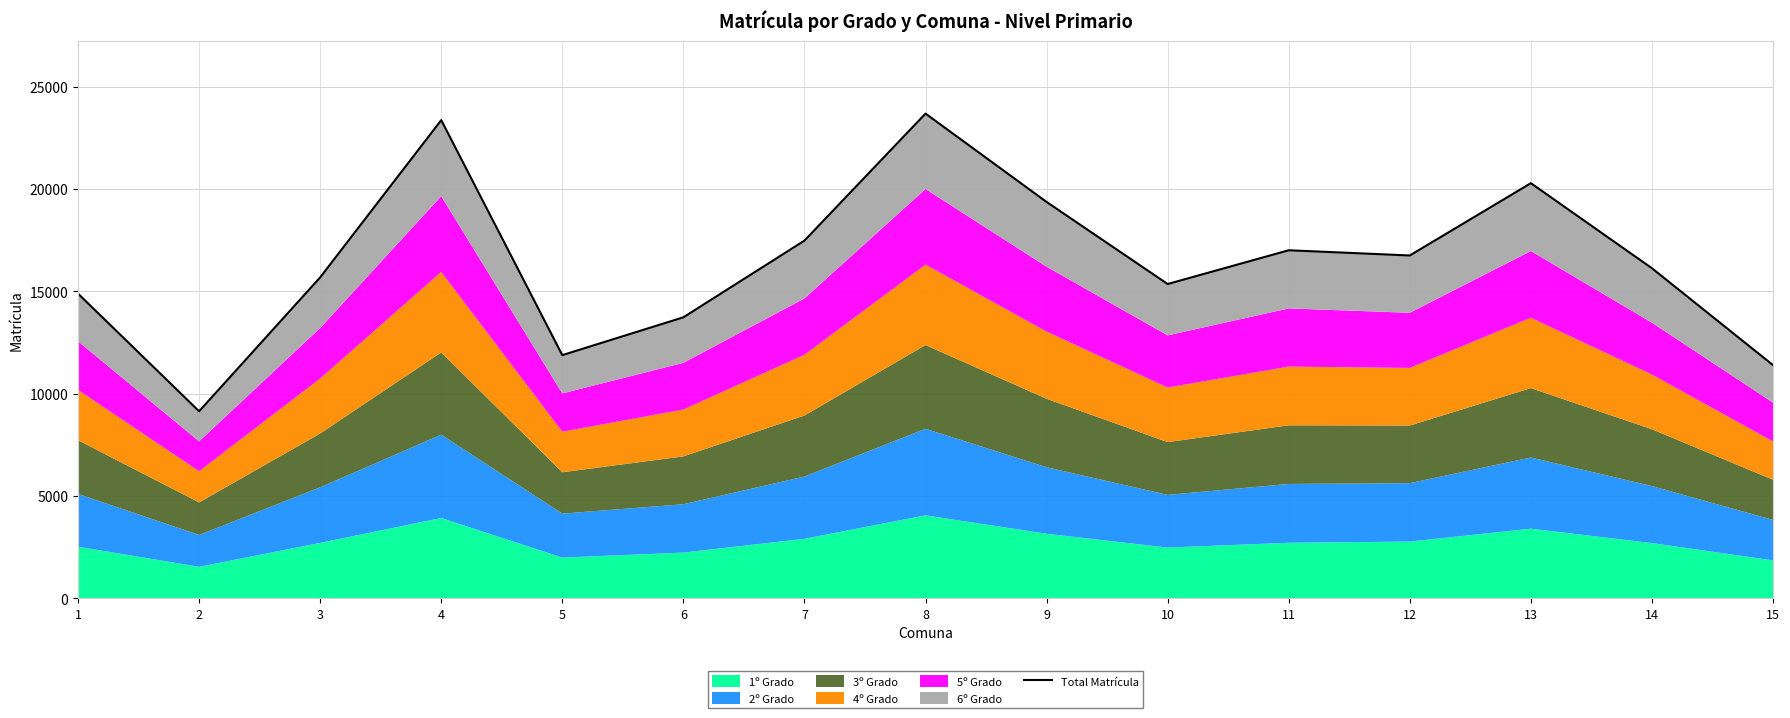

Reading left to right, extract all data points from this chart.

1=14888	2=9138	3=15682	4=23368	5=11882	6=13730	7=17479	8=23687	9=19368	10=15357	11=17007	12=16752	13=20286	14=16129	15=11394